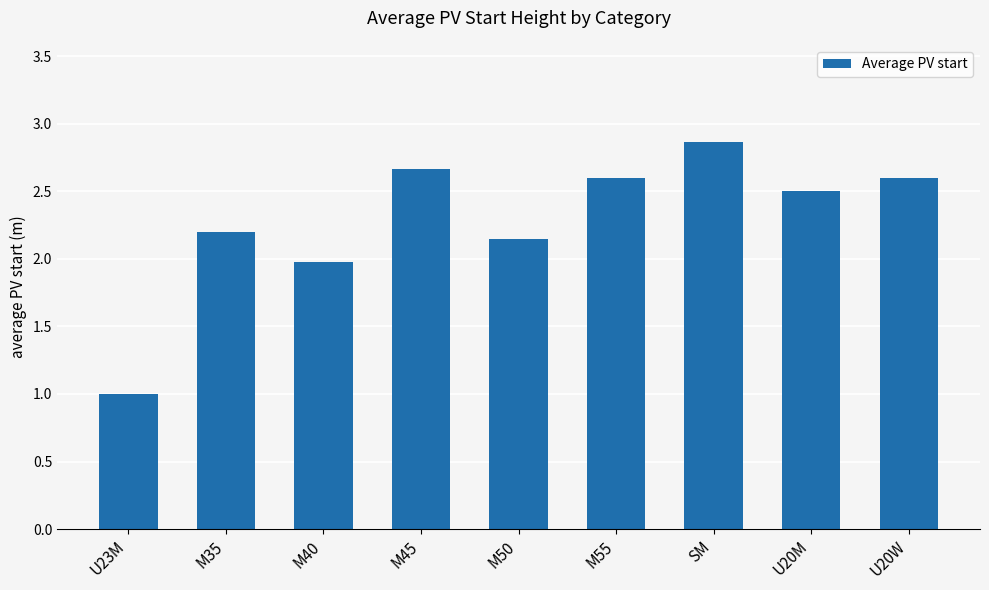

Which label corresponds to the largest value in the chart?

SM